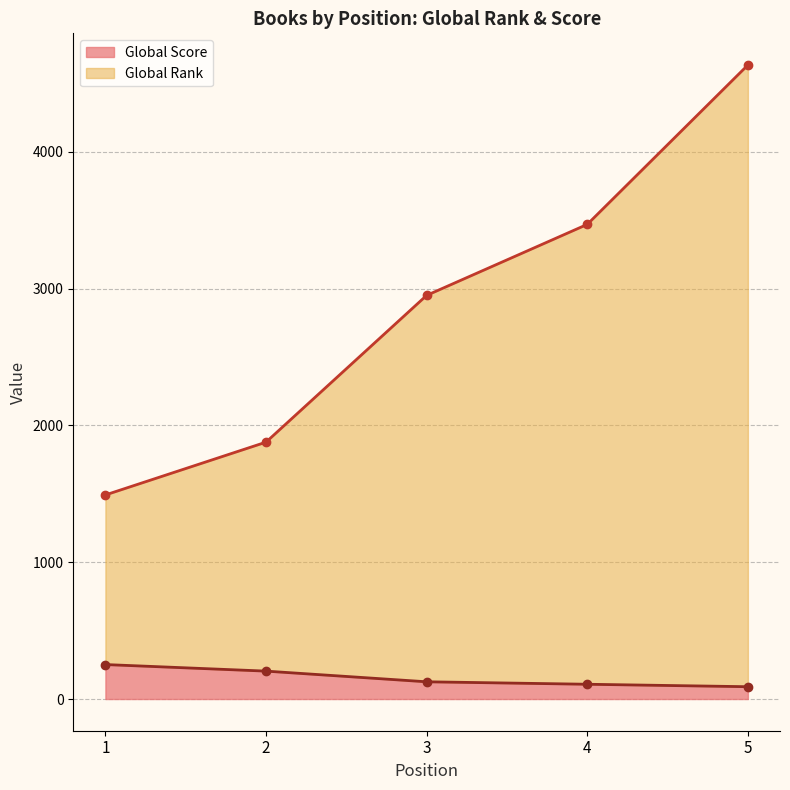

What is the value of the Global Score point at the 1st from the left?

252